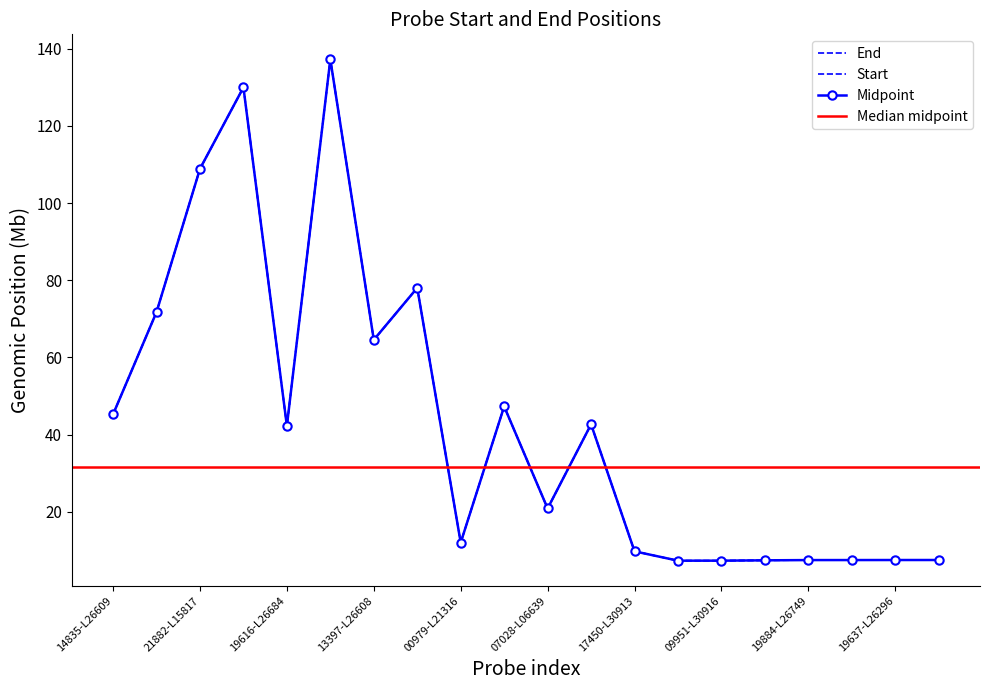

Is it true that End equals 11.1 at 19637-L26296?

False